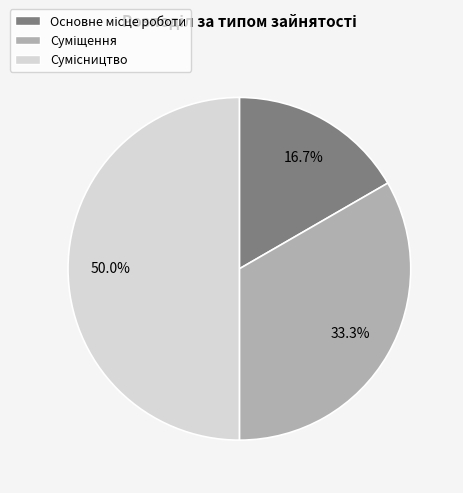

Count the number of slices in the pie.

3